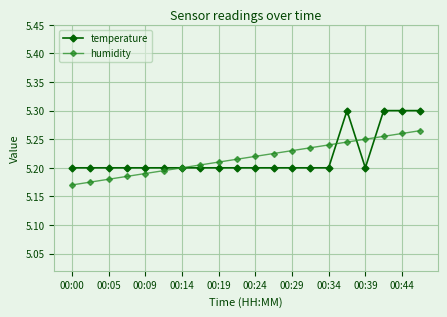

True or false: temperature and humidity intersect in this chart.

True